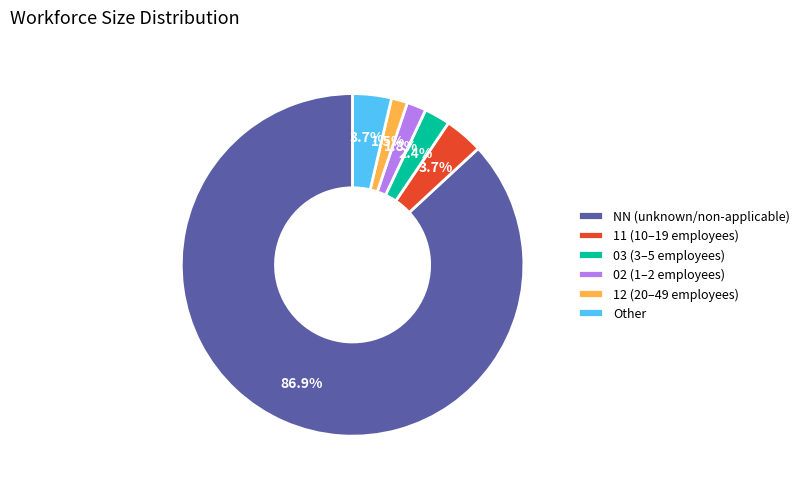

How many segments does this pie chart have?

6